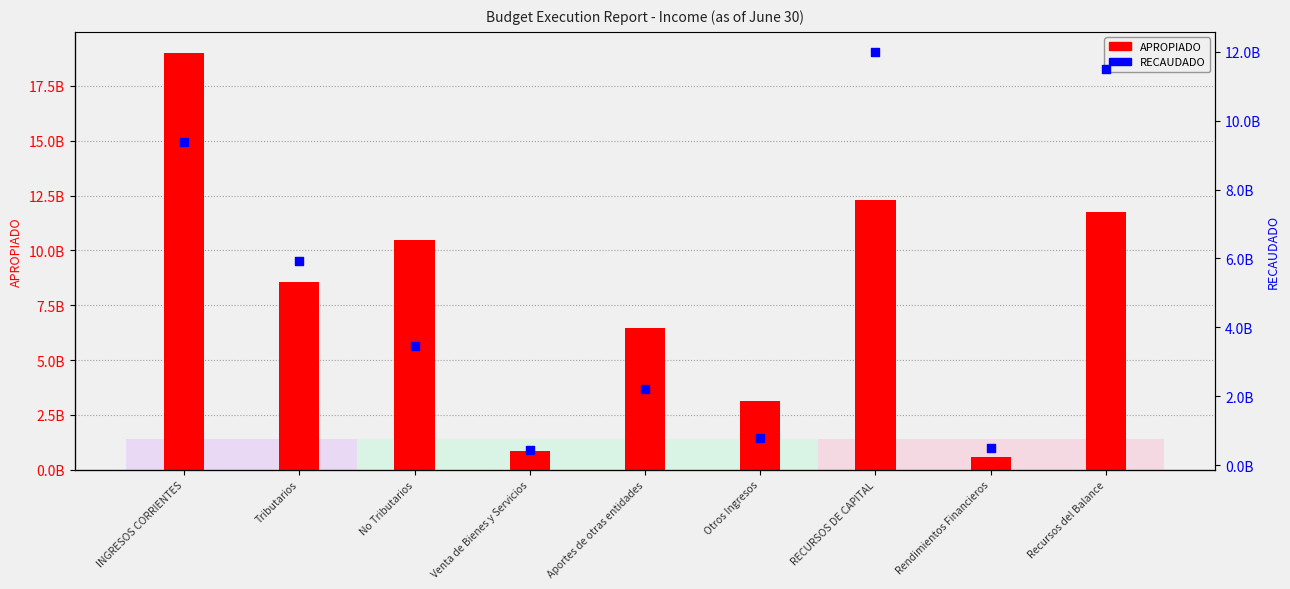

Is the value of RECAUDADO at Aportes de otras entidades greater than the value of APROPIADO at Venta de Bienes y Servicios?

Yes